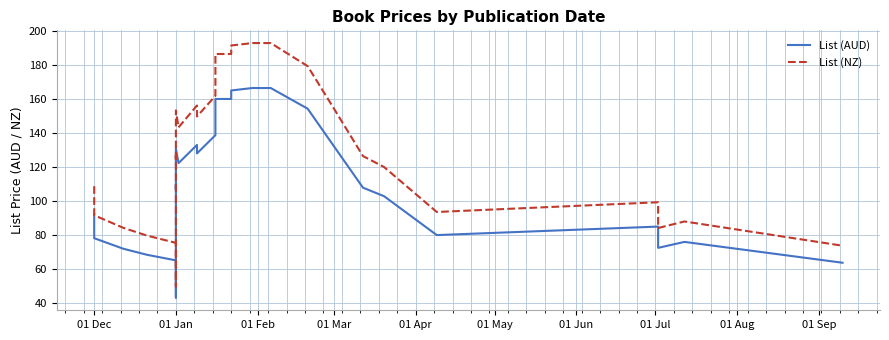

What is the difference between the highest and lowest values at 01 Jan?

10.3